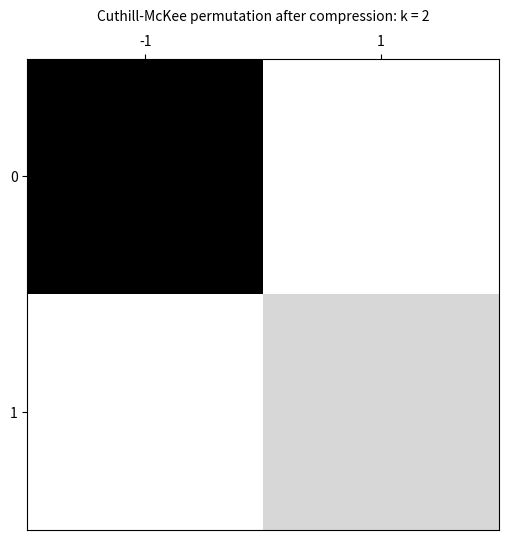

What is the maximum value shown in the chart?

157